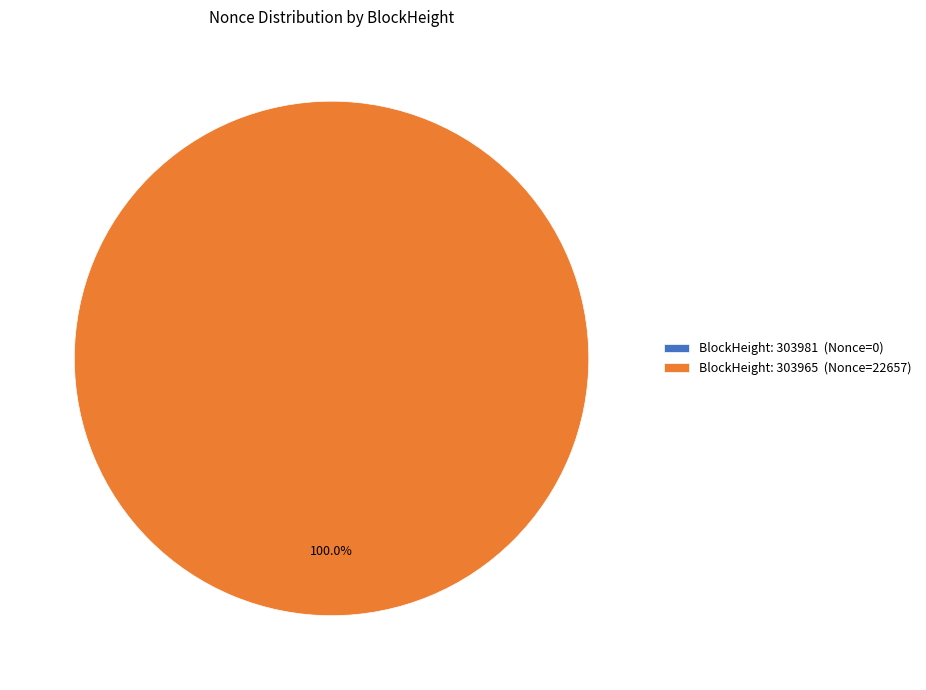

What is the smallest slice in the pie chart?

303981